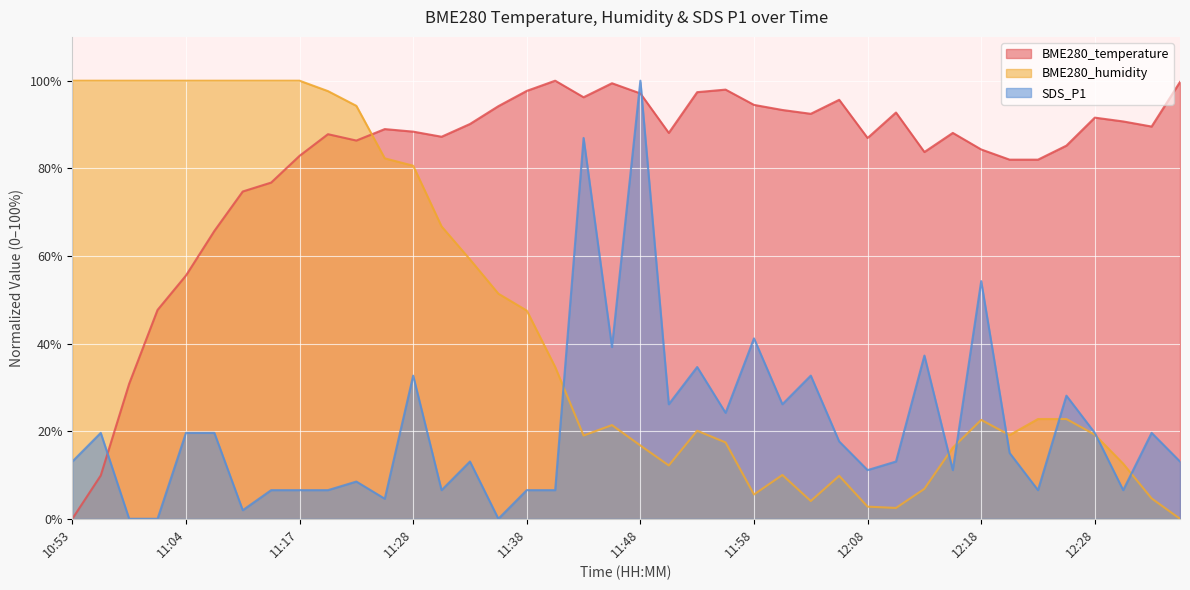

Reading left to right, what are all the values shown in this chart?

BME280_temperature: 0.0	9.9	30.8	47.7	55.5	65.7	74.7	76.7	82.8	87.8	86.3	89.0	88.4	87.2	90.1	94.2	97.7	100.0	96.2	99.4	97.1	88.1	97.4	98.0	94.5	93.3	92.4	95.6	86.9	92.7	83.7	88.1	84.3	82.0	82.0	85.2	91.6	90.7	89.5	99.7
BME280_humidity: 100.0	100.0	100.0	100.0	100.0	100.0	100.0	100.0	100.0	97.6	94.3	82.3	80.6	66.7	59.2	51.4	47.5	34.7	19.0	21.4	16.7	12.2	20.1	17.4	5.5	10.0	4.1	9.8	2.8	2.5	6.8	16.2	22.6	19.1	22.8	22.8	19.2	12.6	4.7	0.0
SDS_P1: 13.1	19.6	0.0	0.0	19.6	19.6	2.0	6.5	6.5	6.5	8.5	4.6	32.7	6.5	13.1	0.0	6.5	6.5	86.9	39.2	100.0	26.1	34.6	24.2	41.2	26.1	32.7	17.6	11.1	13.1	37.3	11.1	54.2	15.0	6.5	28.1	19.6	6.5	19.6	13.1